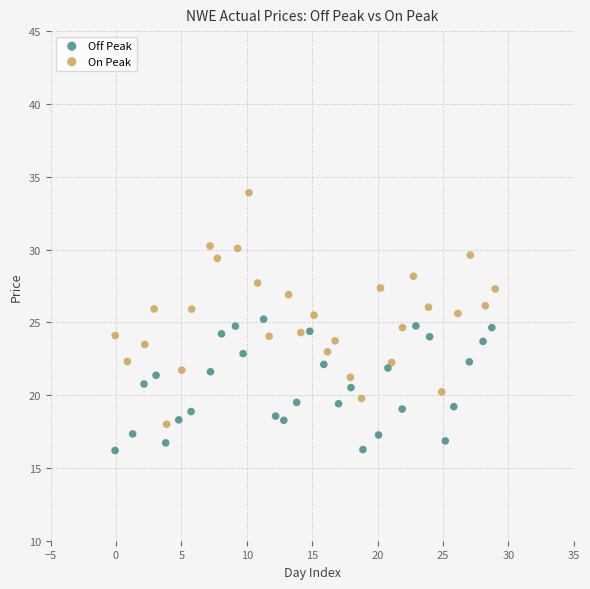

Which series has the widest spread of Y values?

On Peak